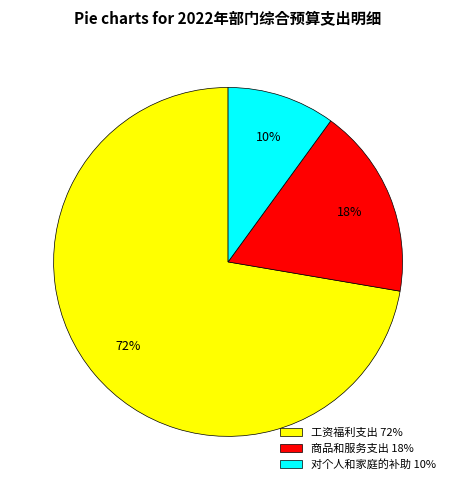

Is there a majority slice in this chart?

Yes